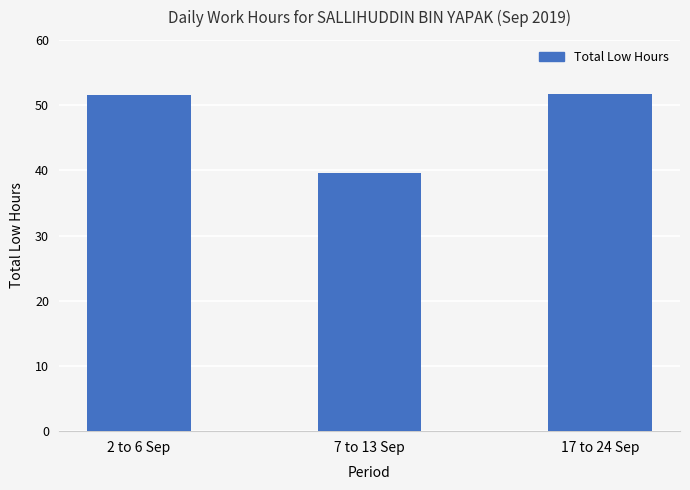

Which label corresponds to the smallest value in the chart?

7 to 13 Sep